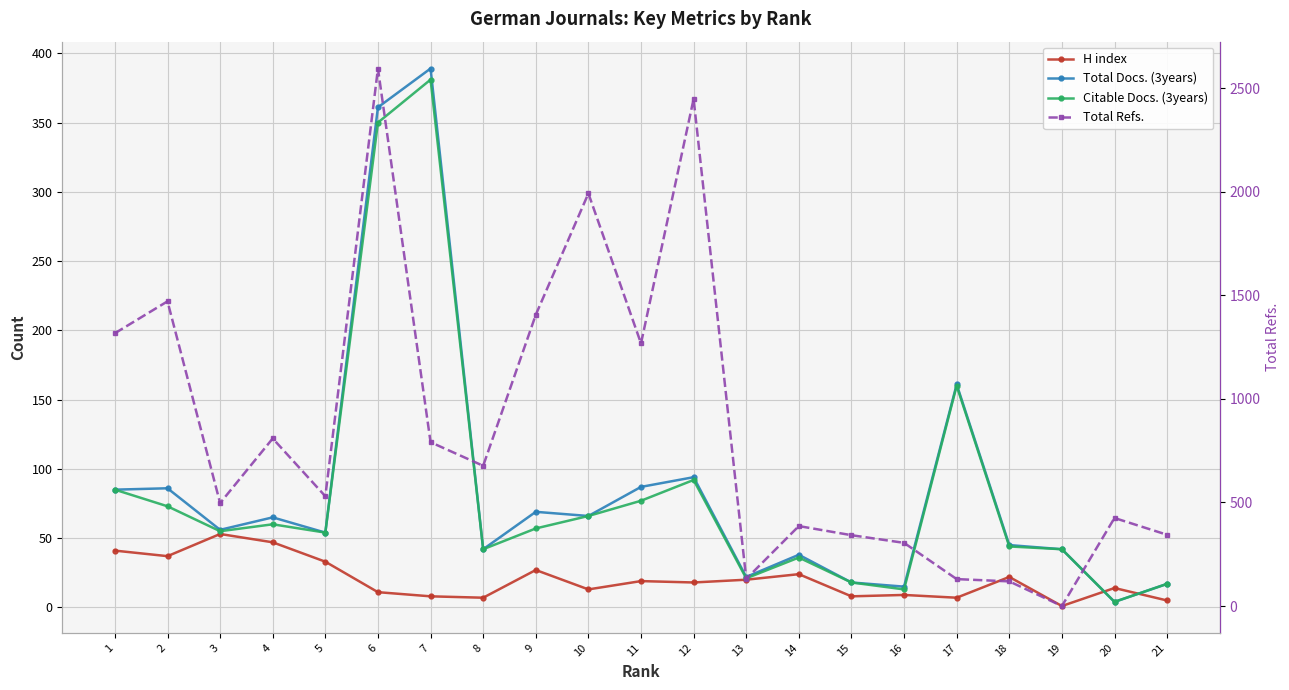

Is this an area chart (filled region under the line)?

No